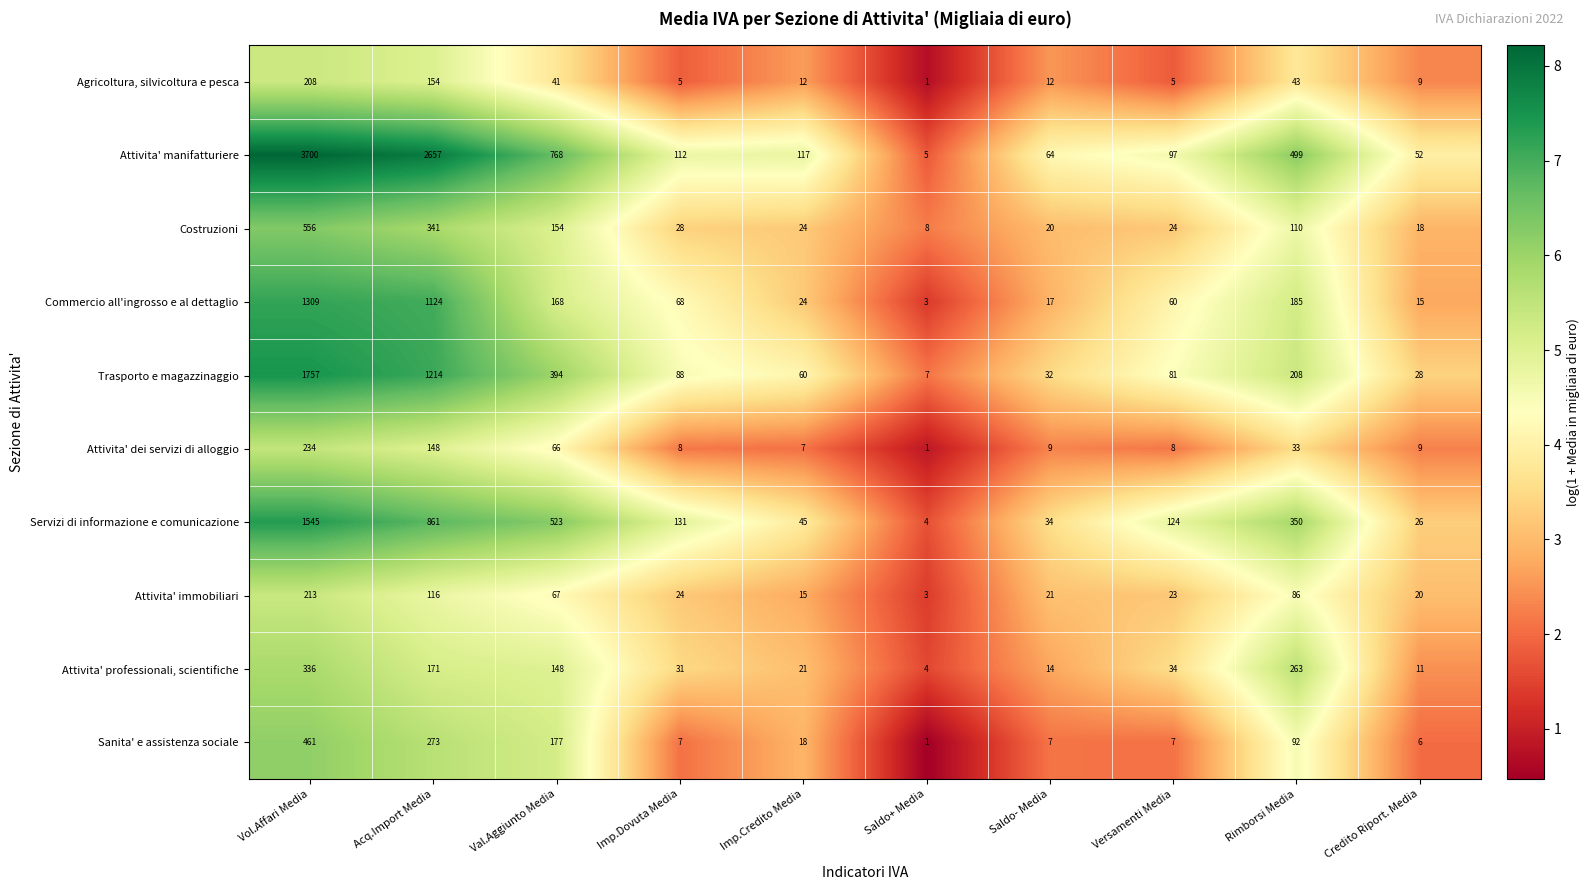

Count the number of categories in the chart.

10